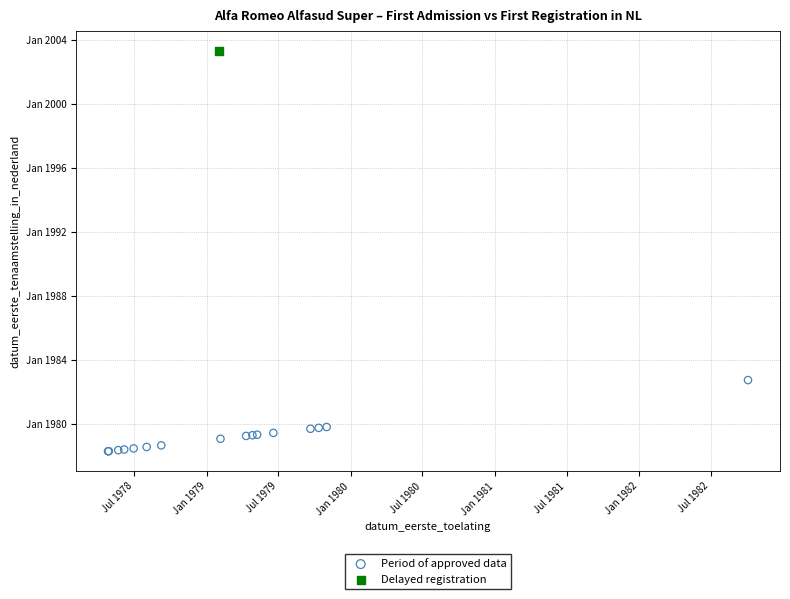

What are all the series names shown in the legend?

Period of approved data, Delayed registration